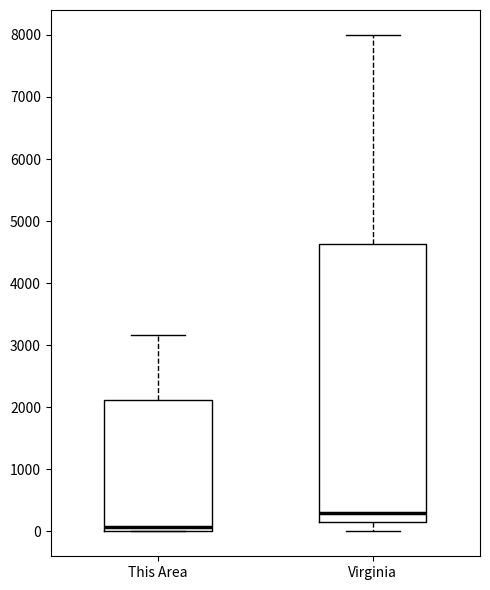

Reading left to right, transcribe this box plot: for each box, give where its median line is, the range the box spans, and where its two whiskers end, as read against the y-axis. The values are not printed on the chart, so give them approximately, as read against the axis.

This Area: median 100, box 0 to 2100, whiskers 0 to 3200
Virginia: median 300, box 200 to 4600, whiskers 0 to 8000